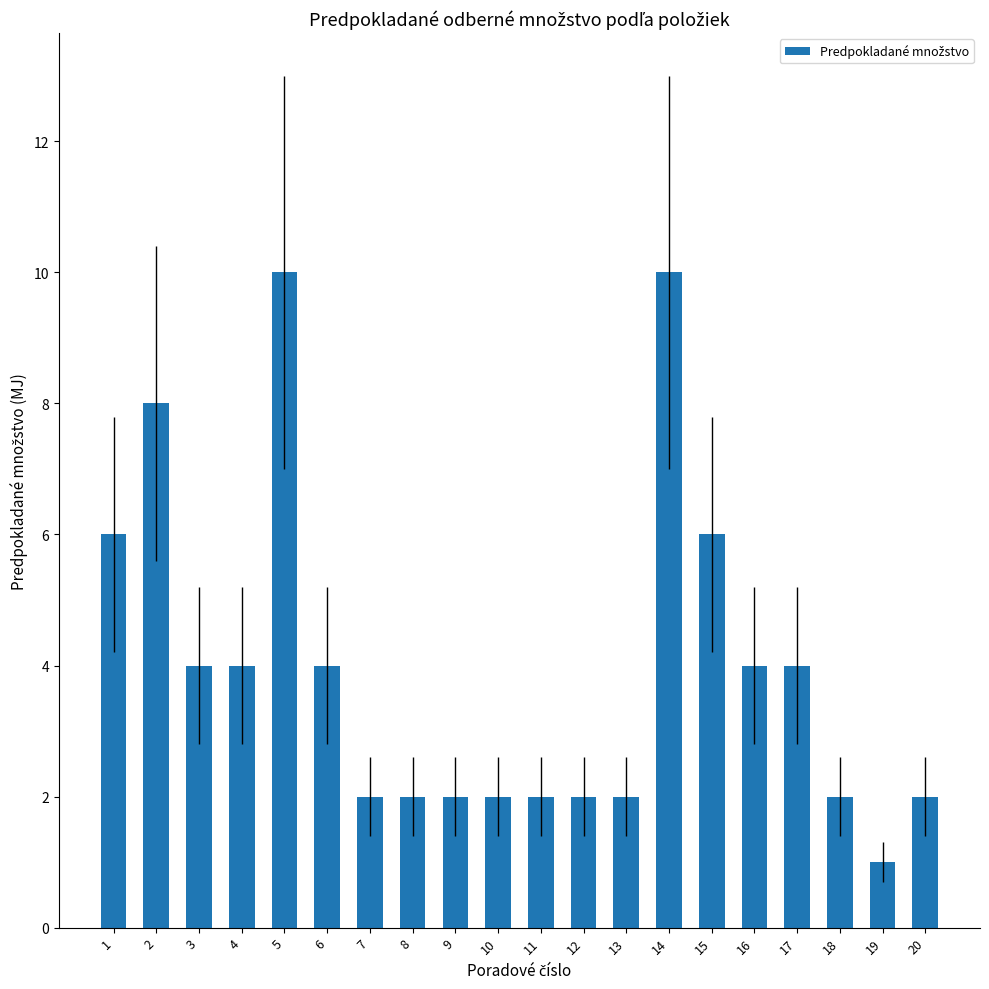

Where does the data first go above 4?

1